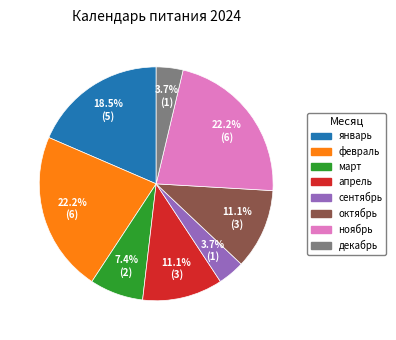

To the nearest percent, what is the average slice percentage?

12%